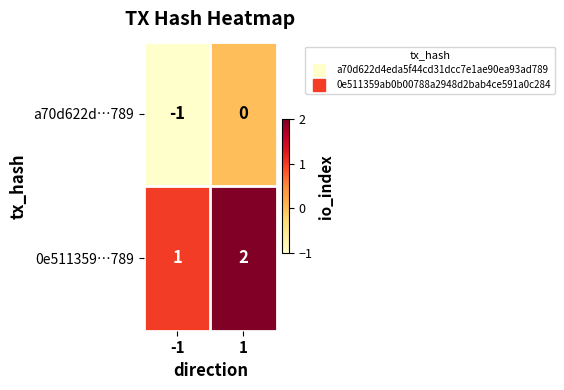

At 1, list the series in order from largest to smallest.

0e511359…789, a70d622d…789